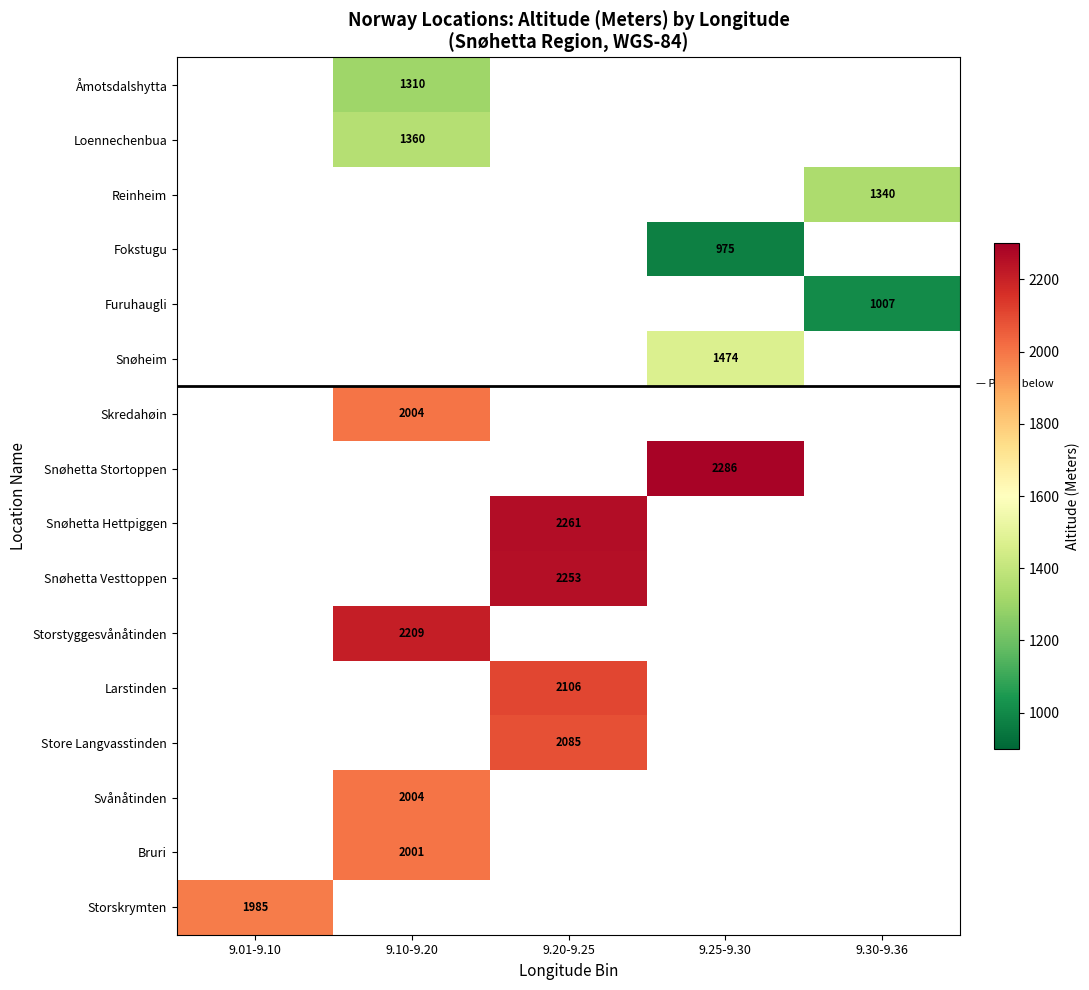

The Storskrymten series shows 1985 at 9.01-9.10. True or false?

True